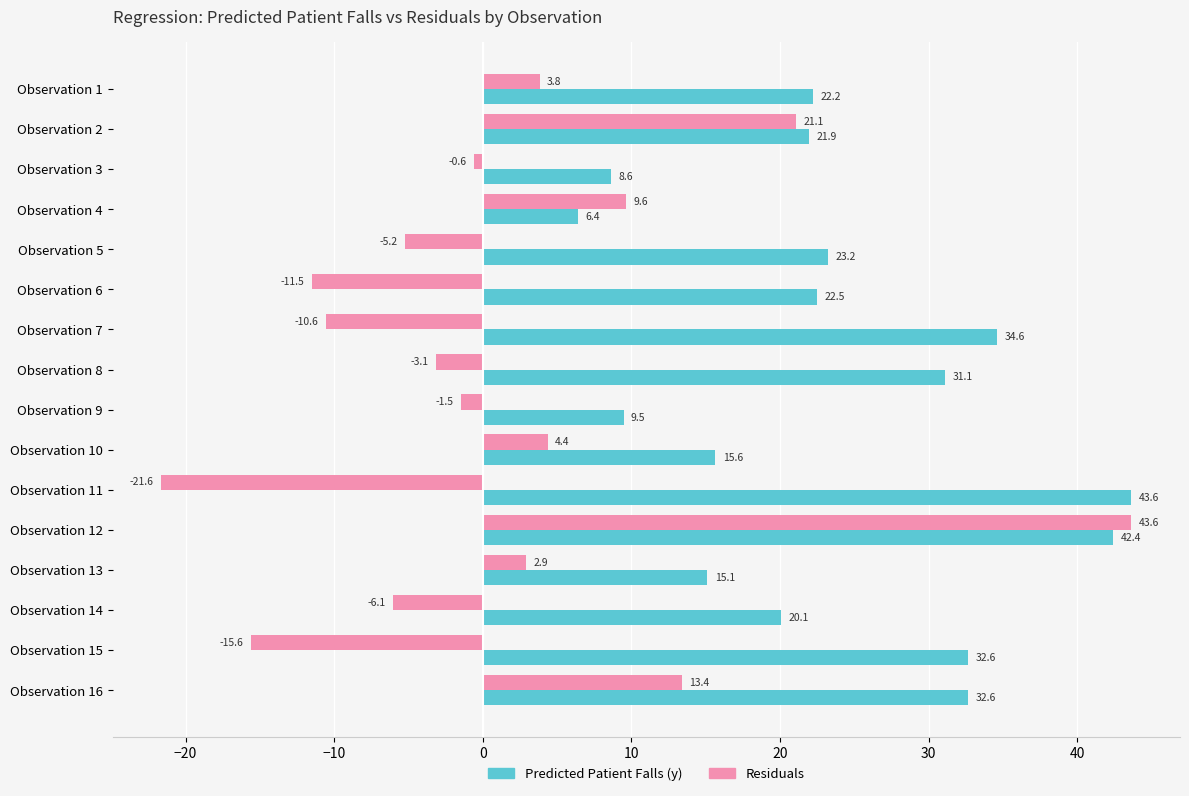

Which series has the largest total across all categories?

Predicted Patient Falls (y)